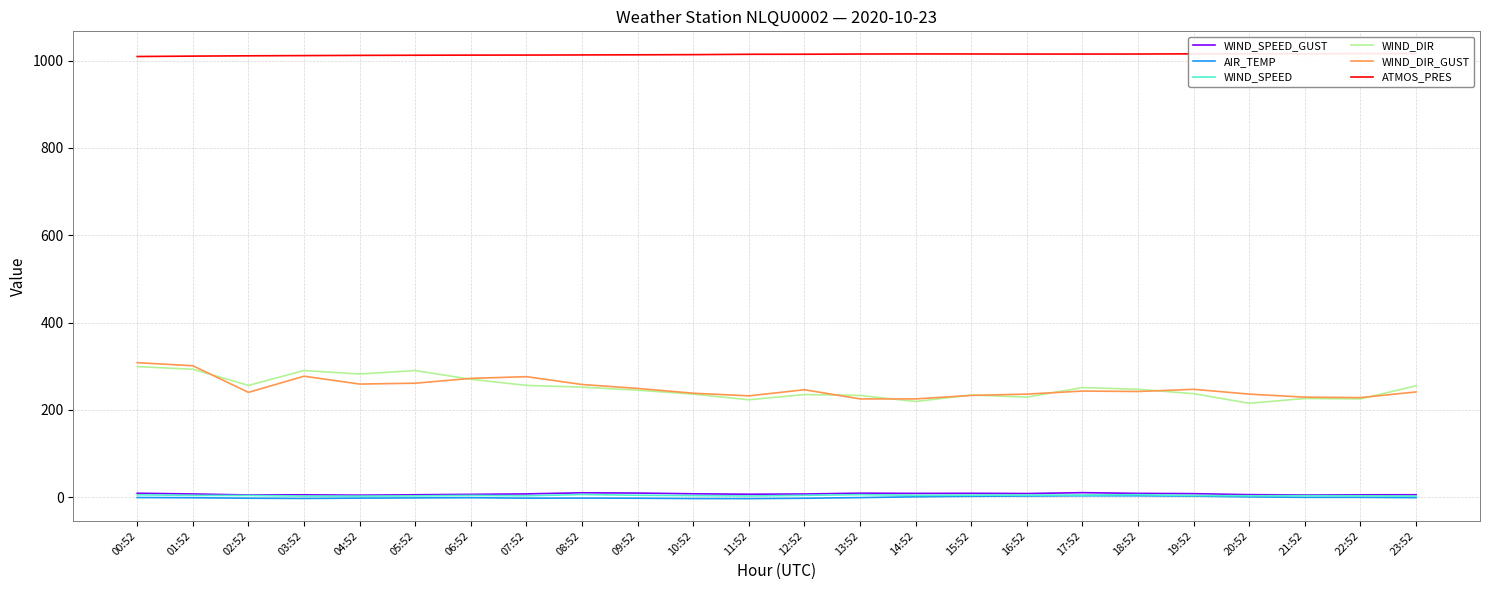

Reading left to right, transcribe all the data shown in this chart.

WIND_SPEED_GUST: 8.9	7.2	4.9	5.3	4.5	5.4	6.3	7.4	9.9	9.3	7.6	6.6	7.1	9.0	8.5	8.7	8.2	10.2	8.6	7.9	5.6	4.9	5.2	5.4
AIR_TEMP: -0.9	-1.4	-2.5	-3.0	-2.3	-1.8	-1.3	-2.4	-2.2	-2.5	-3.3	-3.4	-2.6	-1.1	0.7	2.0	2.5	3.1	3.0	2.3	0.5	-0.5	-0.5	-1.2
WIND_SPEED: 5.2	3.9	3.8	2.4	2.3	2.8	3.9	3.1	5.9	4.3	3.4	2.6	4.0	5.6	4.1	4.5	4.6	4.8	5.5	3.7	3.0	3.5	3.1	2.3
WIND_DIR: 299.0	293.0	256.0	290.0	282.0	290.0	270.0	256.0	252.0	245.0	236.0	223.0	235.0	233.0	219.0	234.0	229.0	251.0	247.0	237.0	215.0	226.0	225.0	255.0
WIND_DIR_GUST: 308.0	301.0	240.0	277.0	259.0	261.0	272.0	276.0	258.0	249.0	238.0	232.0	246.0	225.0	225.0	233.0	236.0	243.0	242.0	247.0	236.0	229.0	228.0	241.0
ATMOS_PRES: 1009.5	1010.4	1011.1	1011.6	1012.1	1012.4	1012.7	1012.8	1013.1	1013.4	1013.8	1014.6	1014.7	1015.2	1015.4	1015.3	1015.1	1015.1	1015.2	1015.6	1015.9	1015.8	1016.2	1016.2